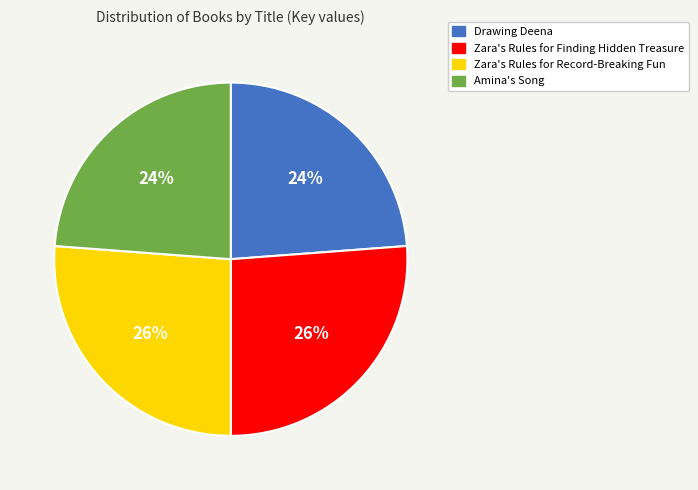

Between Drawing Deena and Zara's Rules for Finding Hidden Treasure, which is larger?

Zara's Rules for Finding Hidden Treasure